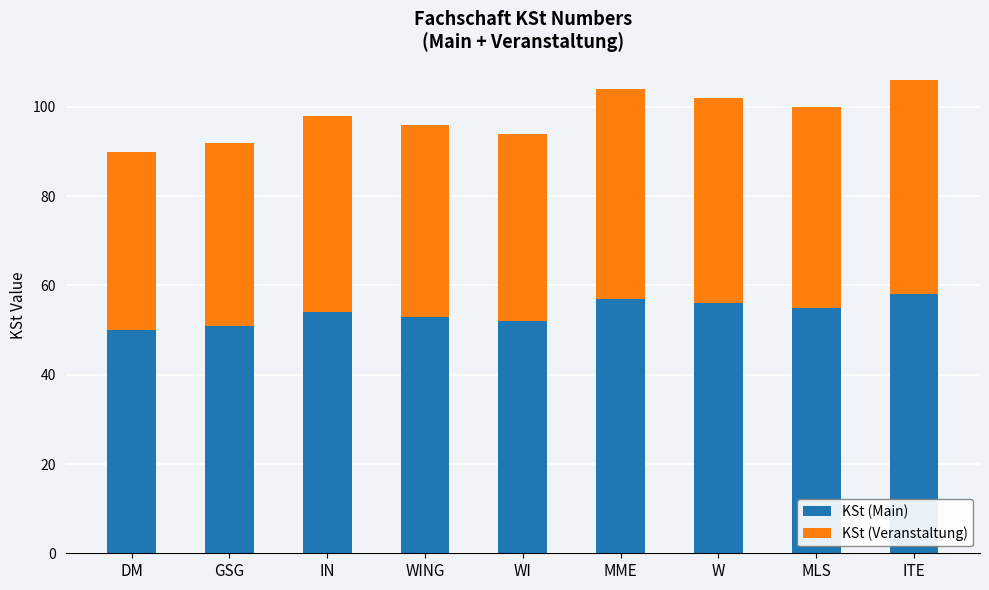

What is the minimum value for KSt (Main)?

50